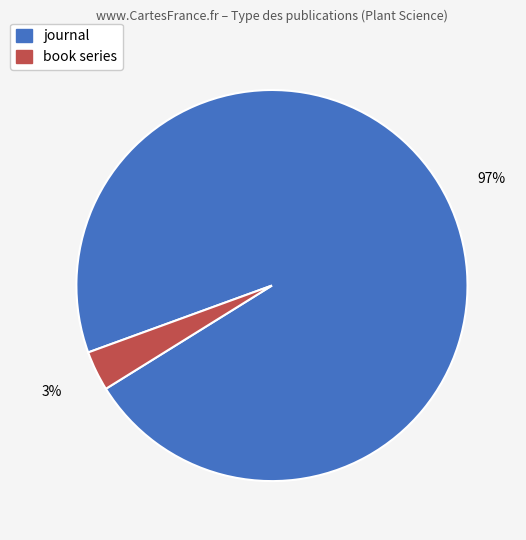

How many segments does this pie chart have?

2